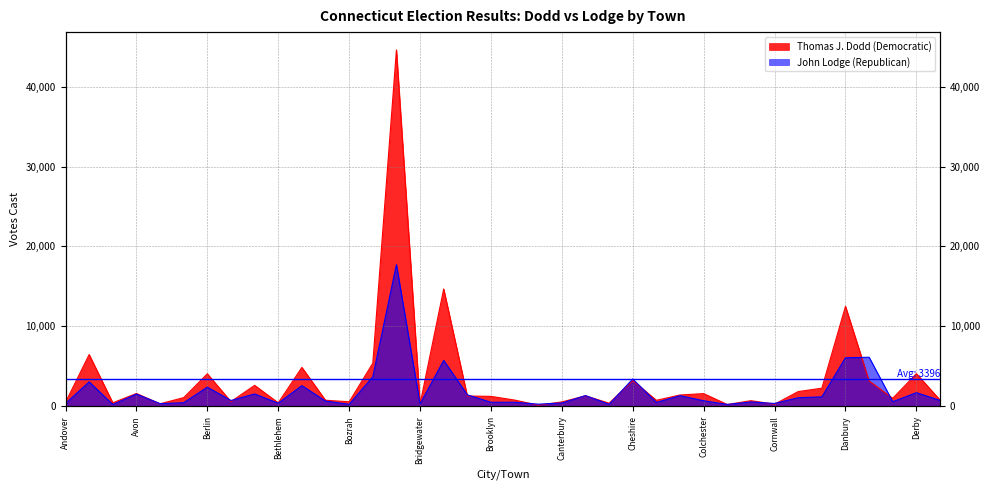

List the series in order of their overall mean, highest first.

Thomas J. Dodd (Democratic), John Lodge (Republican)